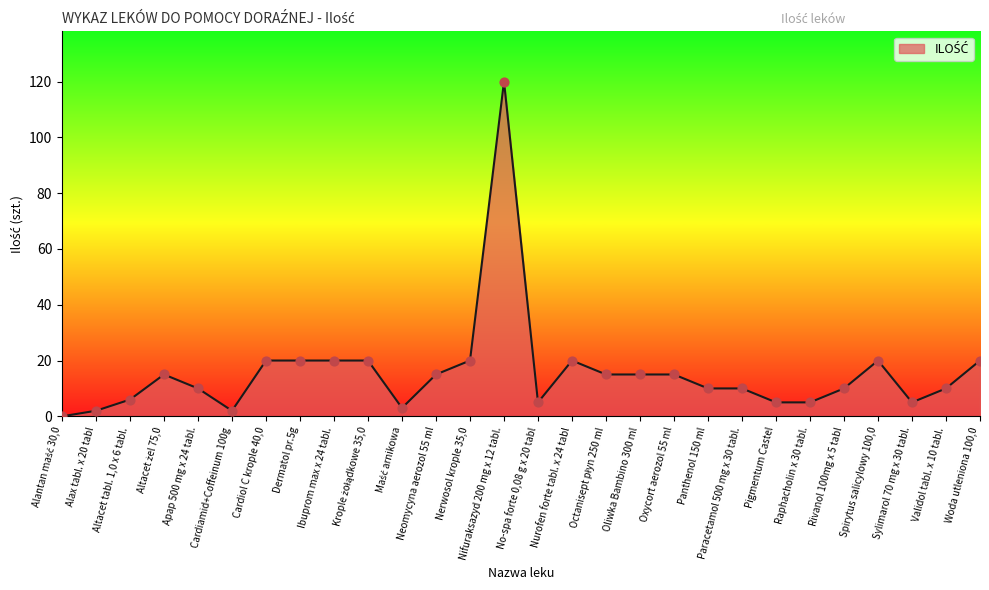

Between Oxycort aerozol 55 ml and Spirytus salicylowy 100,0, which is larger?

Spirytus salicylowy 100,0